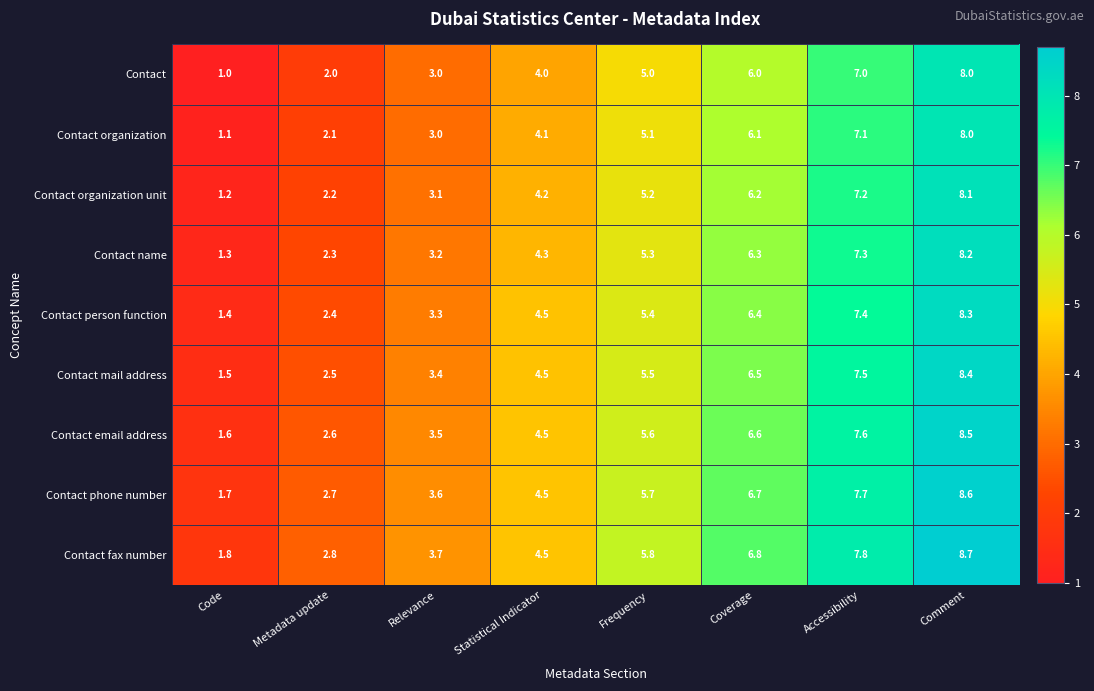

Which series has the largest range (max minus min)?

Contact